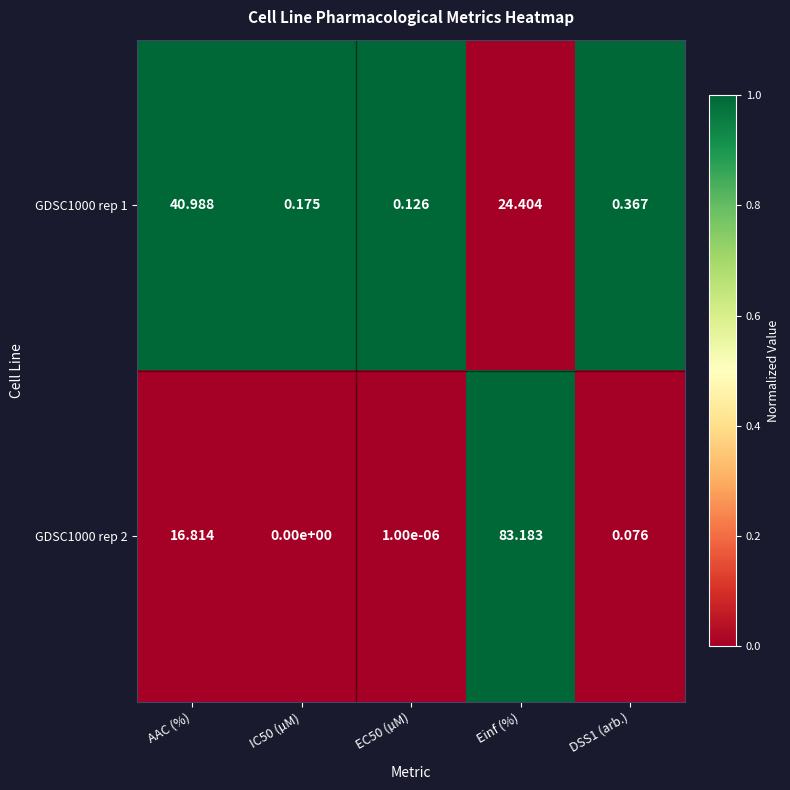

Where is GDSC1000 rep 1 nearest to the value 20?

Einf (%)